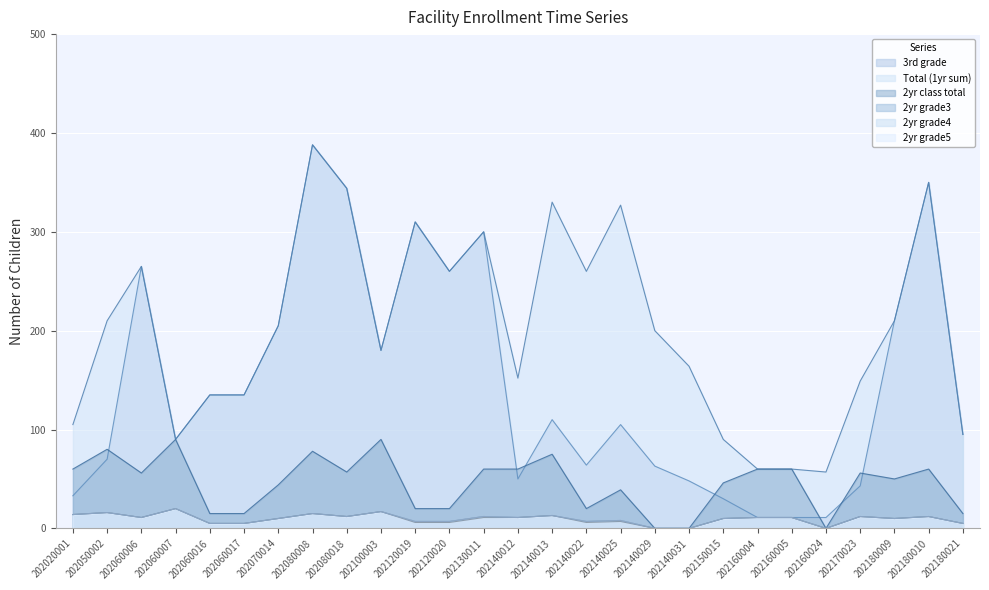

True or false: Total (1yr sum) has a value of 192 at 202060017.

False